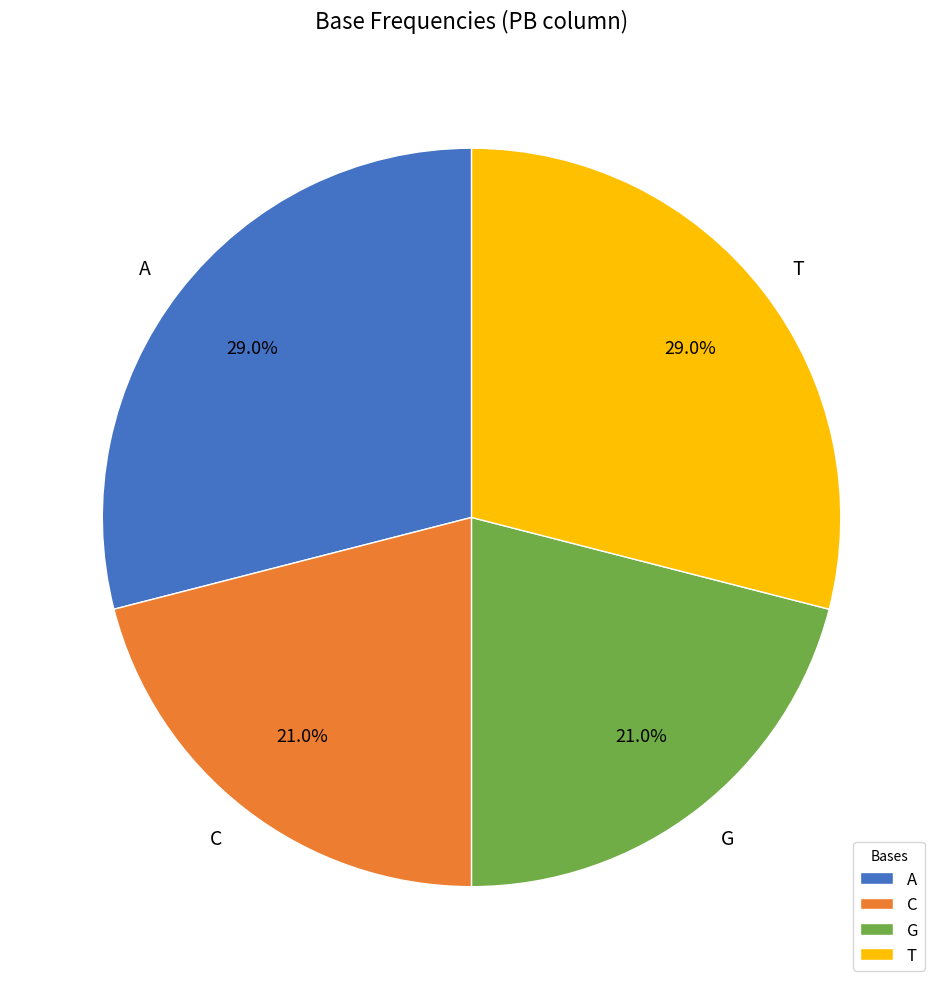

The G slice represents 21% of the pie. True or false?

True